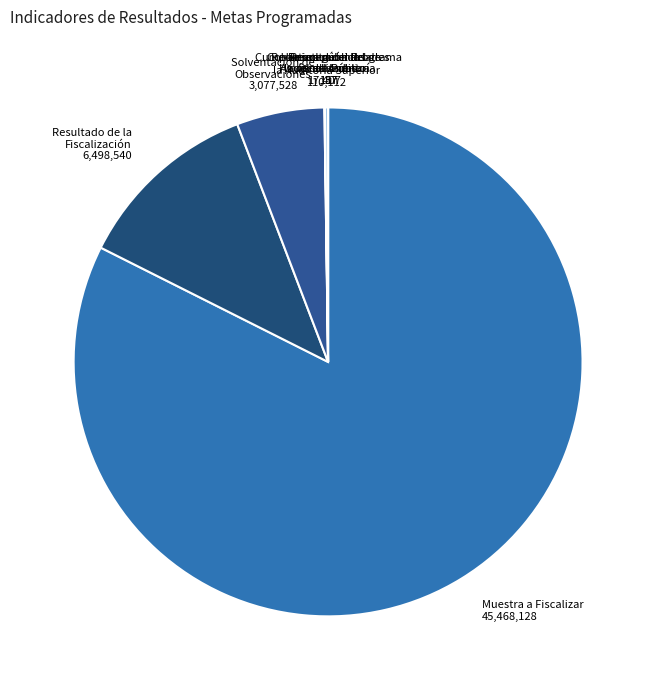

What is the majority slice?

Muestra a Fiscalizar